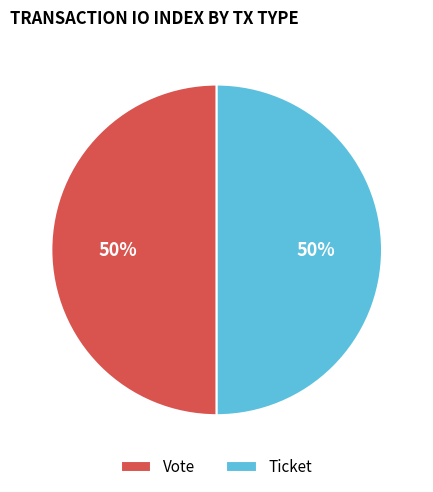

Approximately how many times larger is the value at Ticket compared to Vote?

1.0